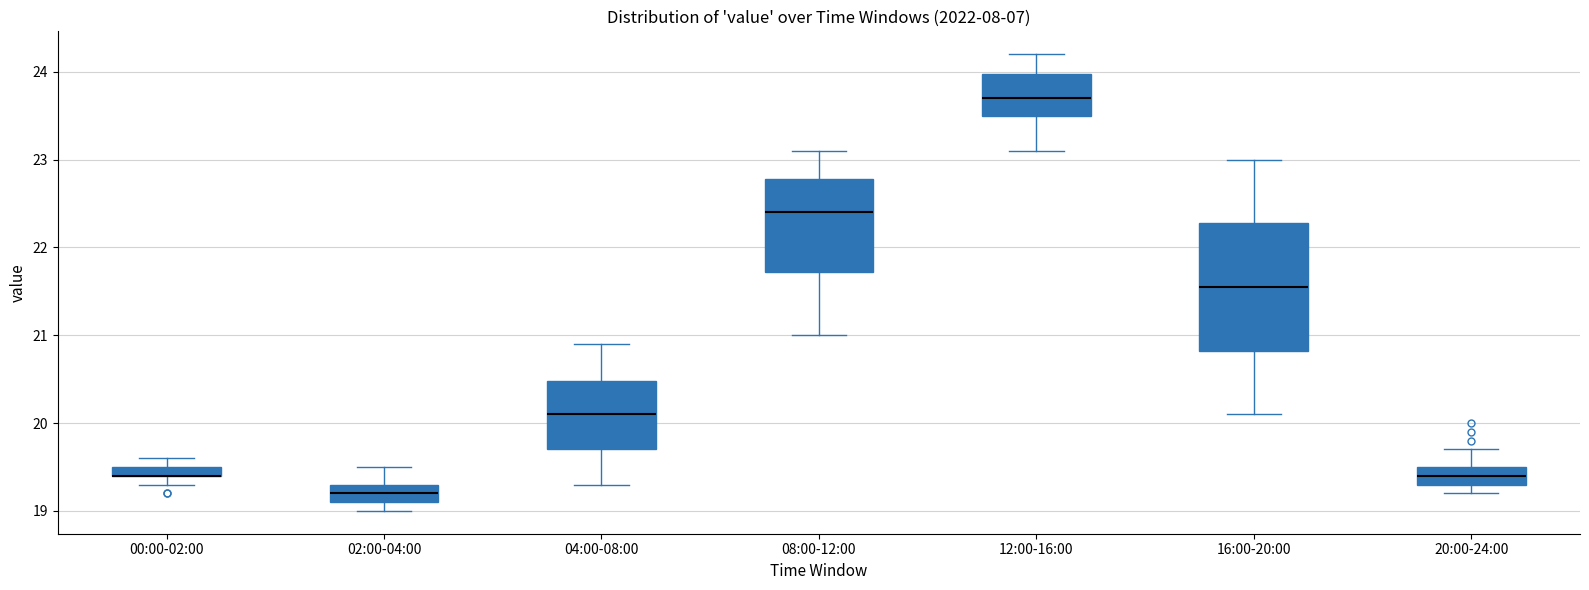

Where is the lower edge of the box for 12:00-16:00 on the y-axis? The values are not printed on the chart, so give them approximately, as read against the axis.

23.5